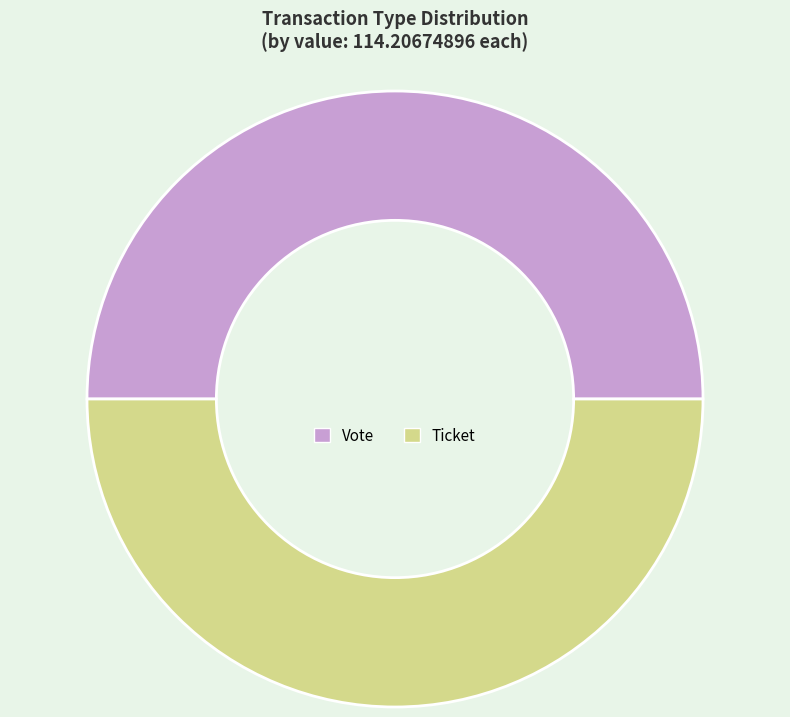

Count the number of slices in the pie.

2